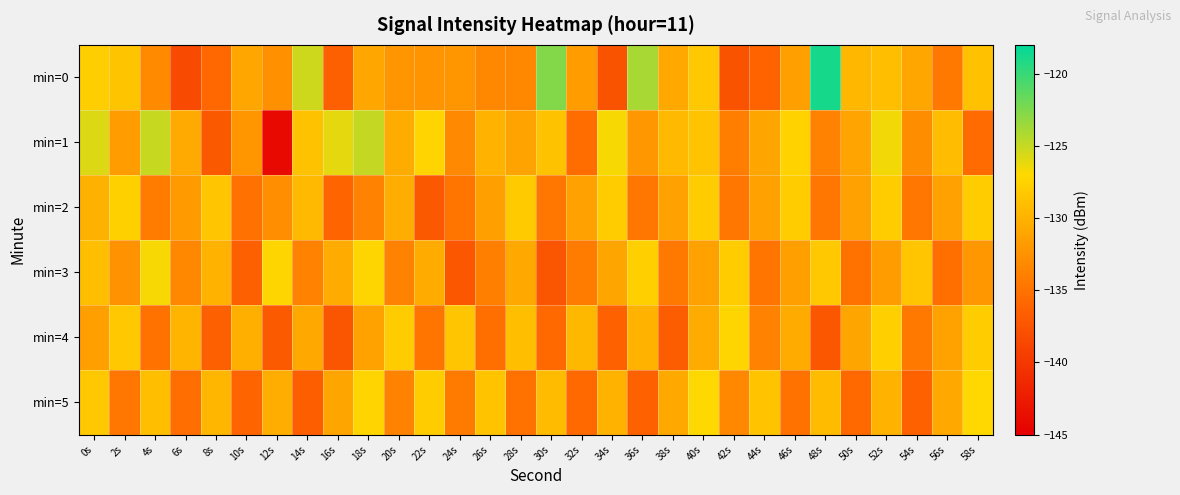

What is the total value across all series at 38s?

-793.3